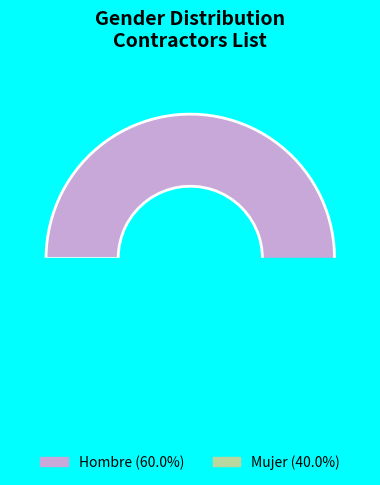

Is there a majority slice in this chart?

Yes